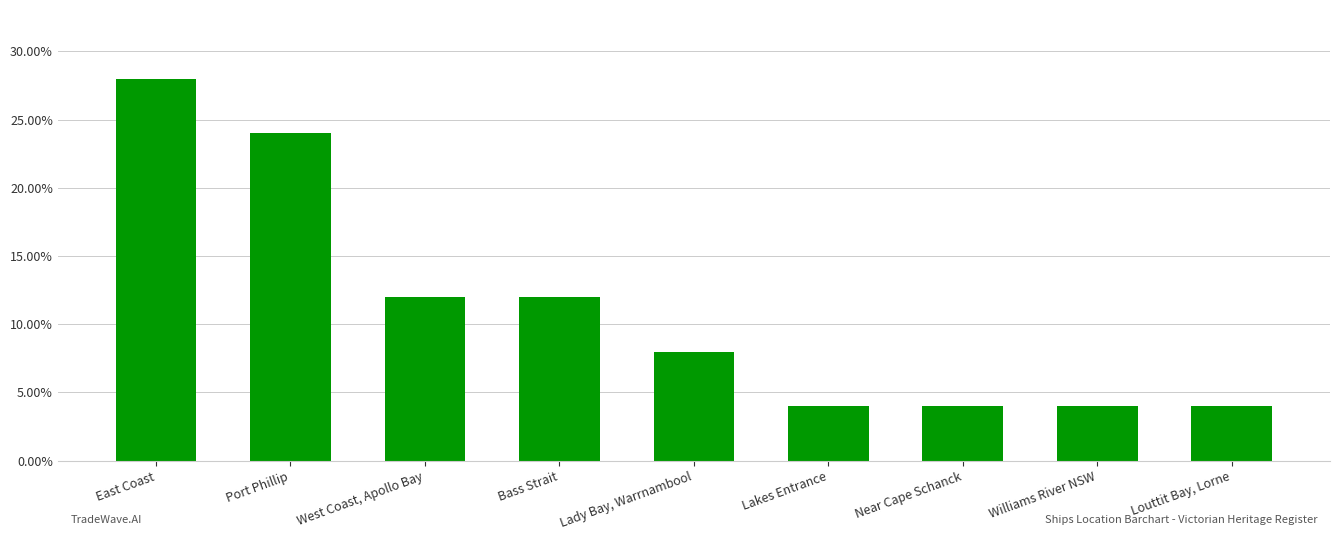

True or false: the data shows 0.1 at Bass Strait.

True